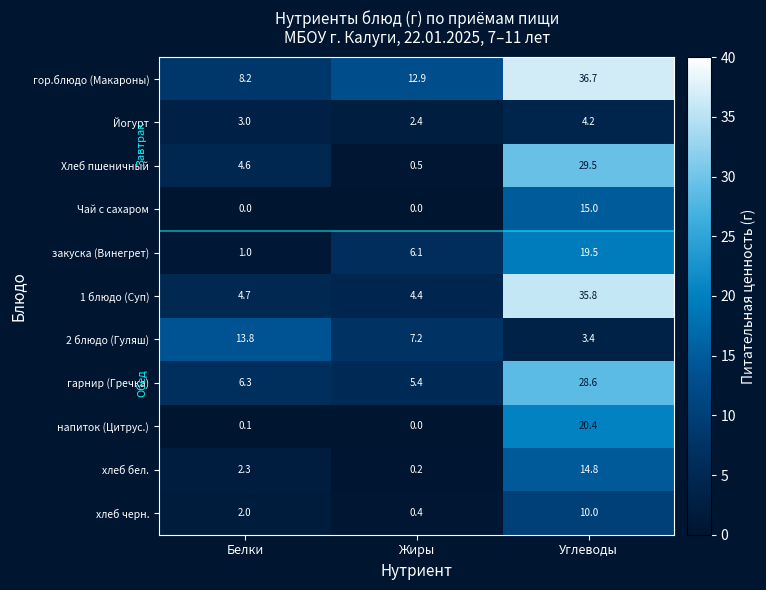

How many data points in Хлеб пшеничный are less than 4?

1